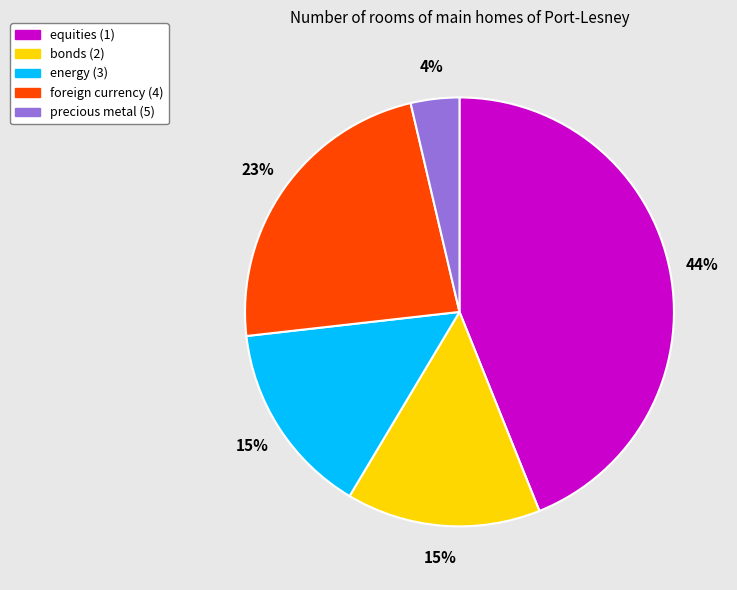

Is the sum of equities (1) and precious metal (5) greater than half?

No